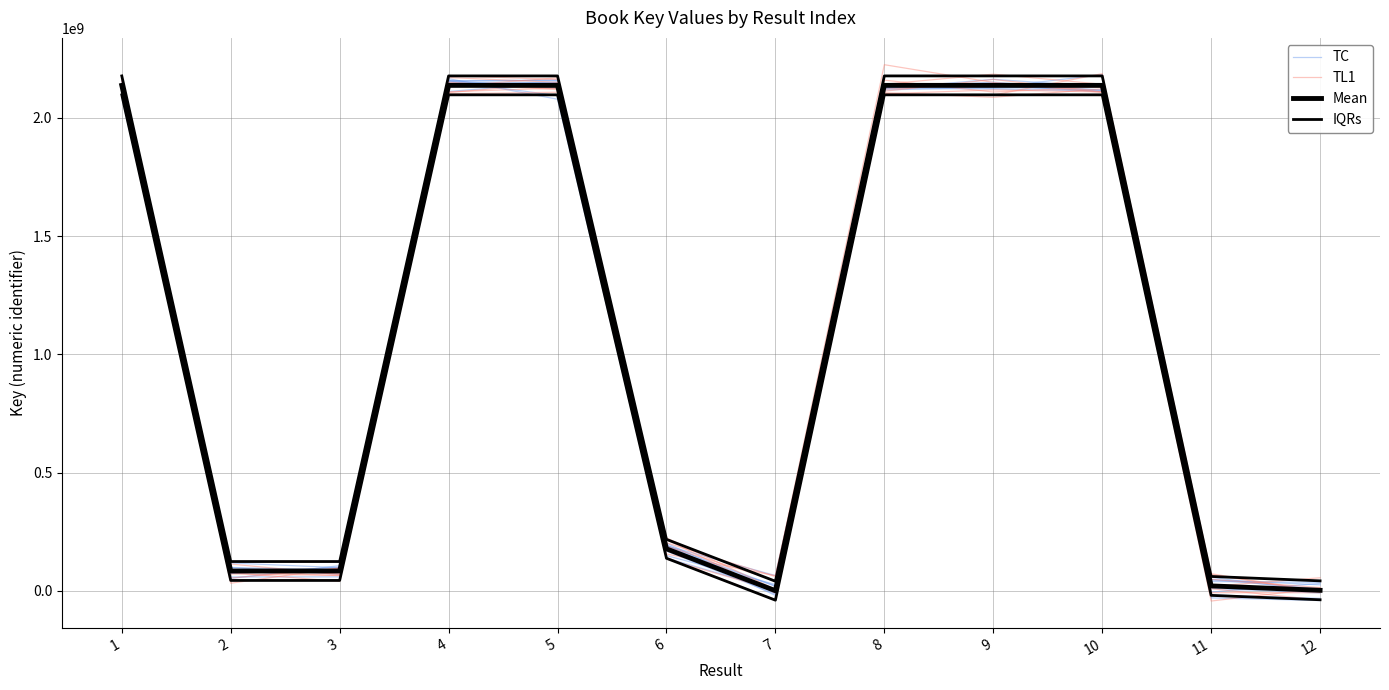

True or false: IQRs has a value of 40161704.0 at 7.

True